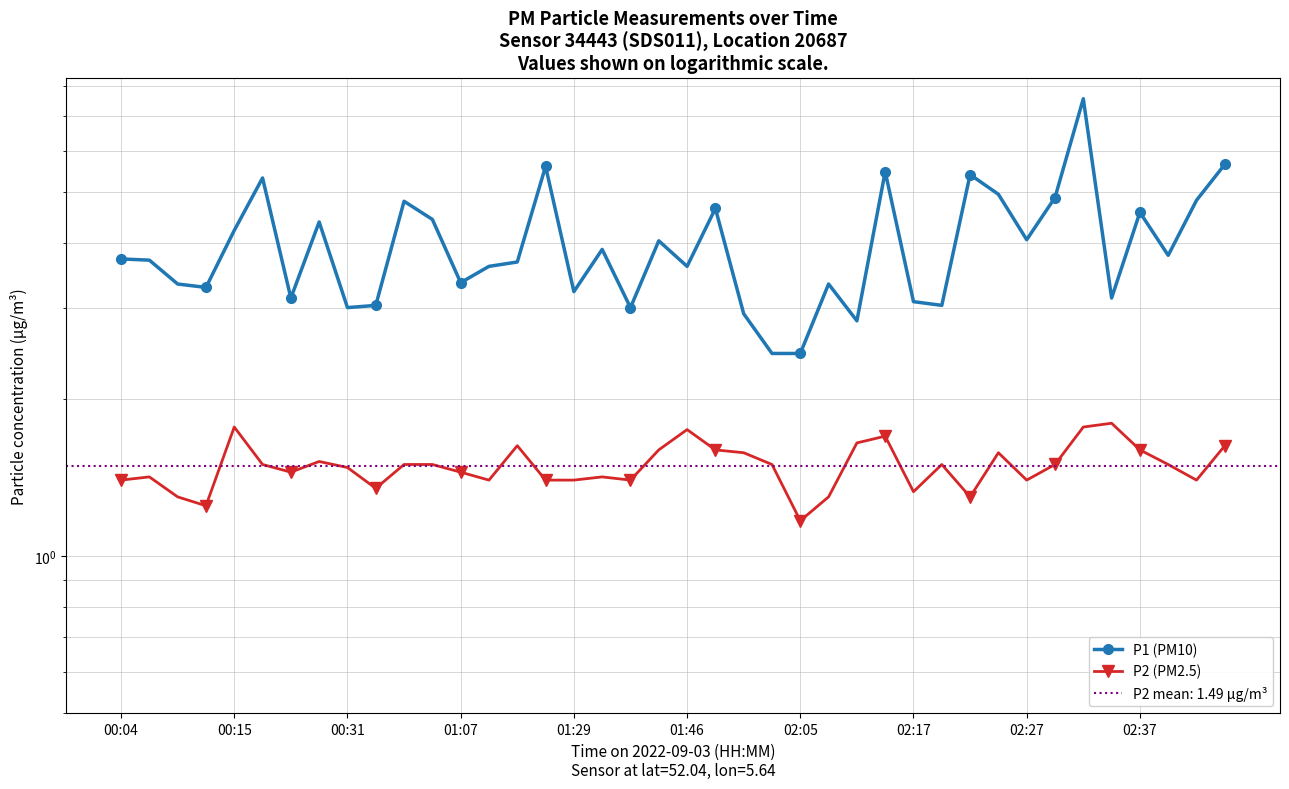

What is the difference between the second highest and minimum values in the P2 (PM2.5) series?

0.6